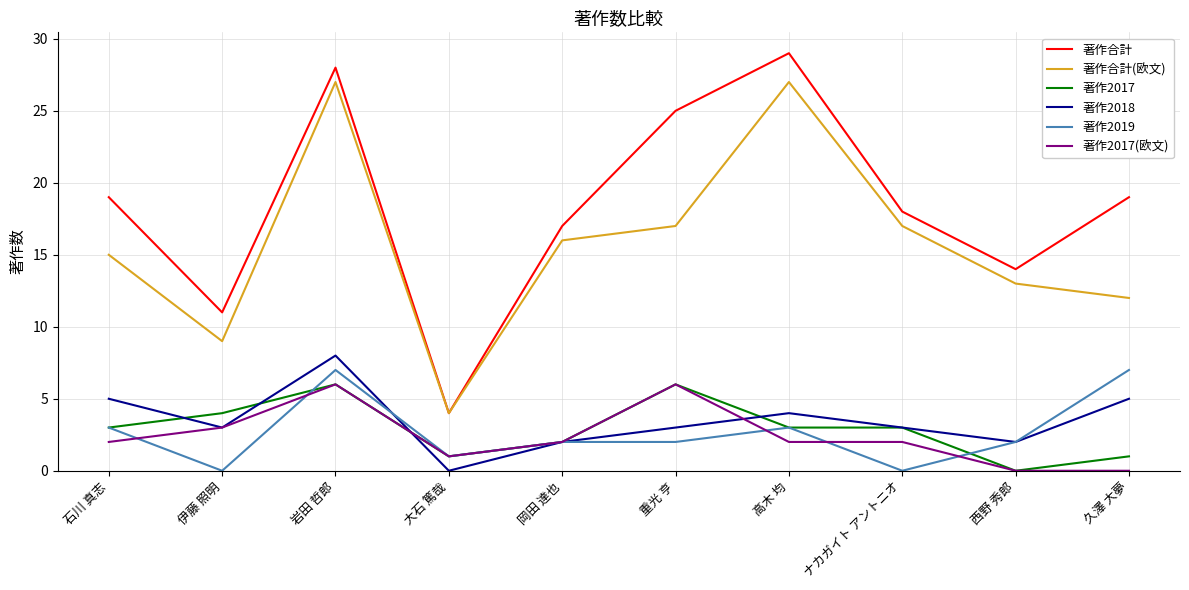

What position from the right is 高木 均?

4